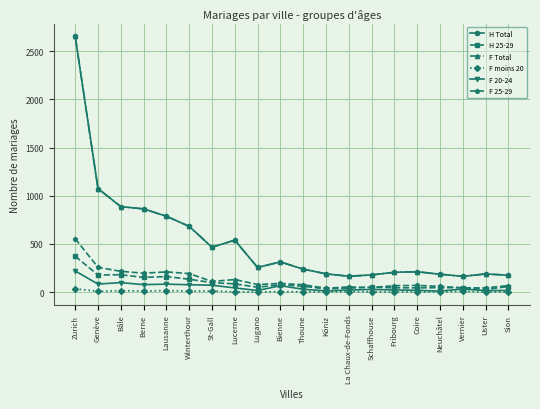

Which series has the largest total across all categories?

H Total